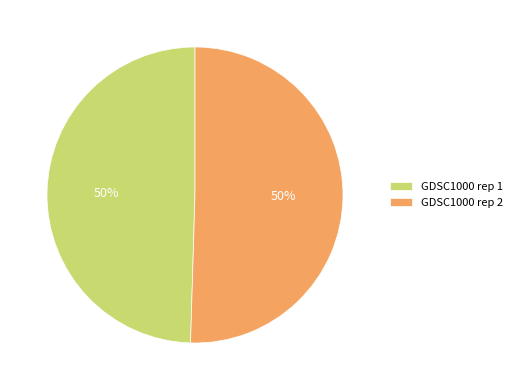

How many segments does this pie chart have?

2